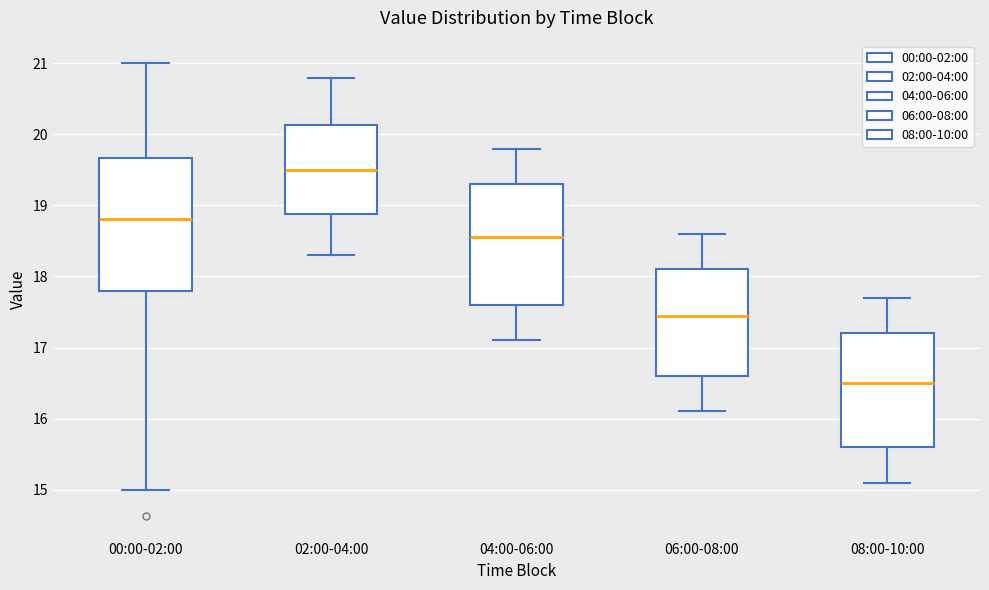

Comparing the boxes themselves (not the whiskers), which one is the tallest?

00:00-02:00